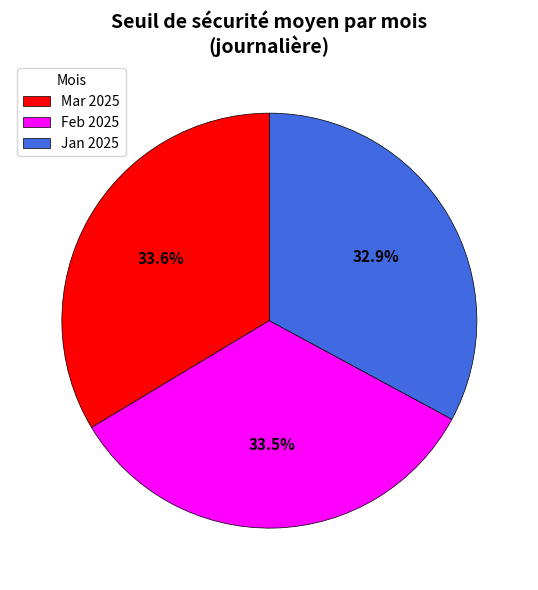

How many slices are in this pie chart?

3